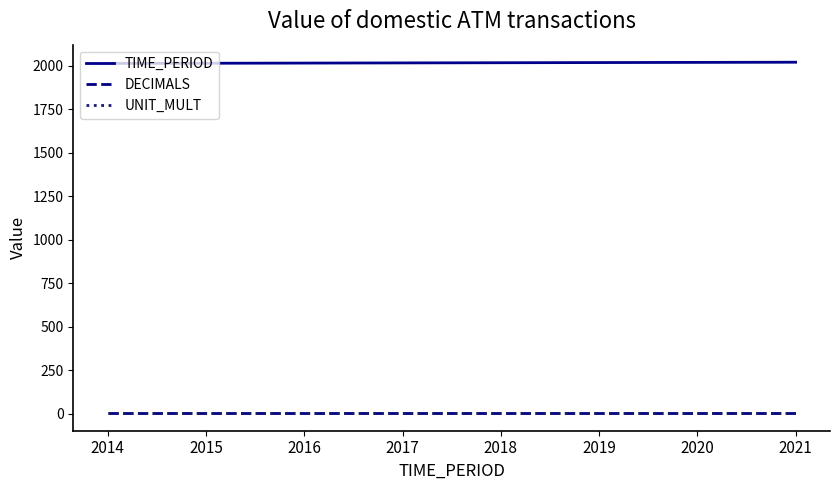

True or false: TIME_PERIOD has a value of 2018 at 2018.

True